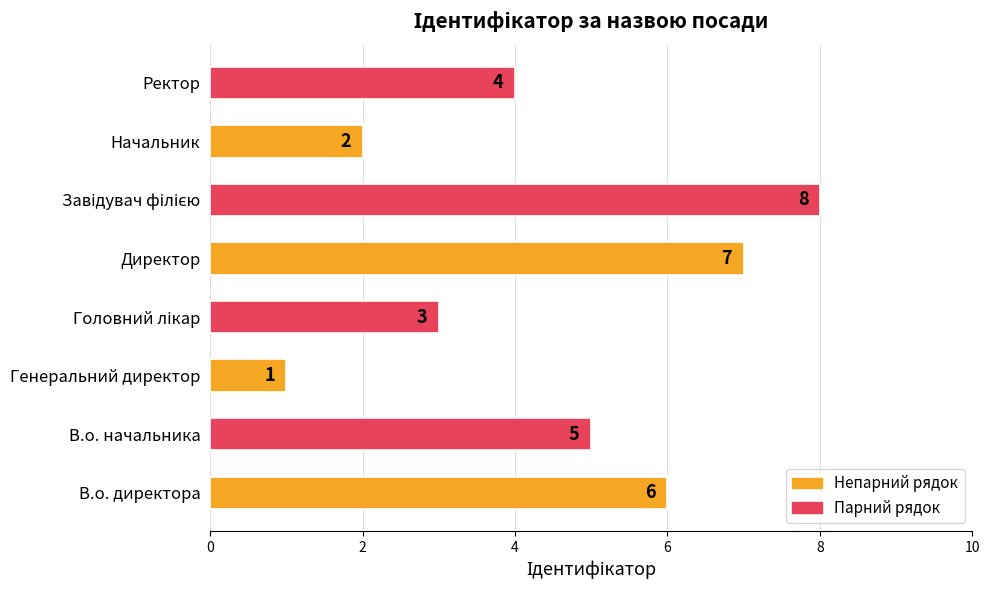

What is the difference between the maximum and second lowest values?

6